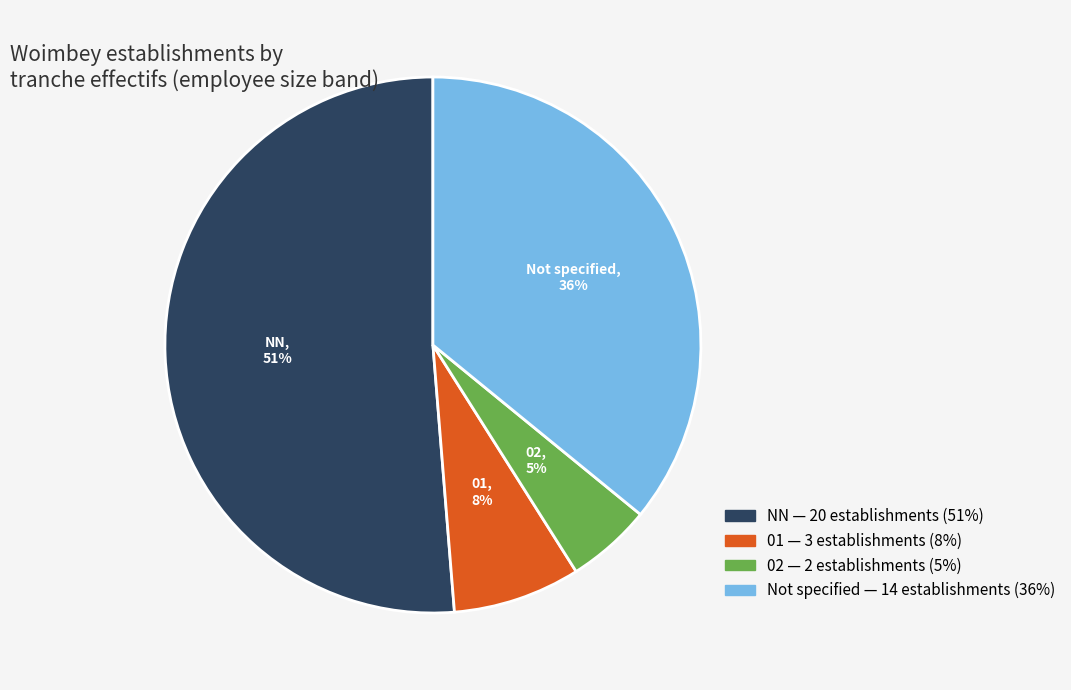

To the nearest percent, what is the difference between the largest and smallest slice percentages?

46%